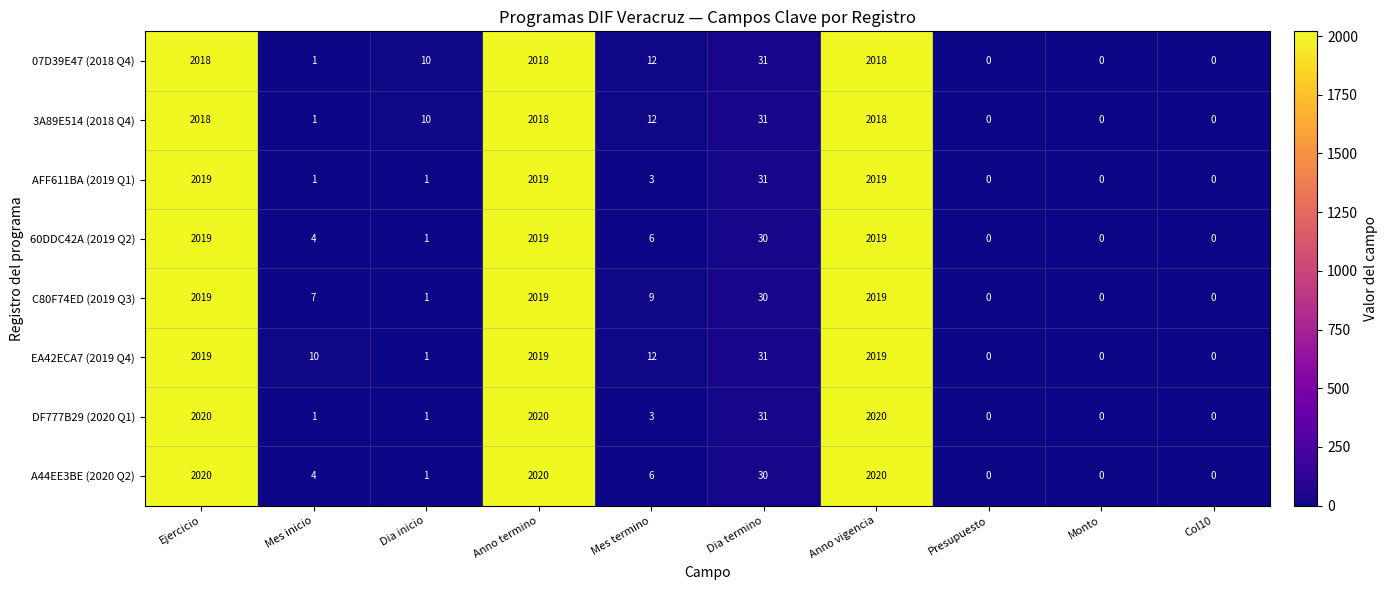

What is the spread (max minus min) of values at Dia inicio?

9